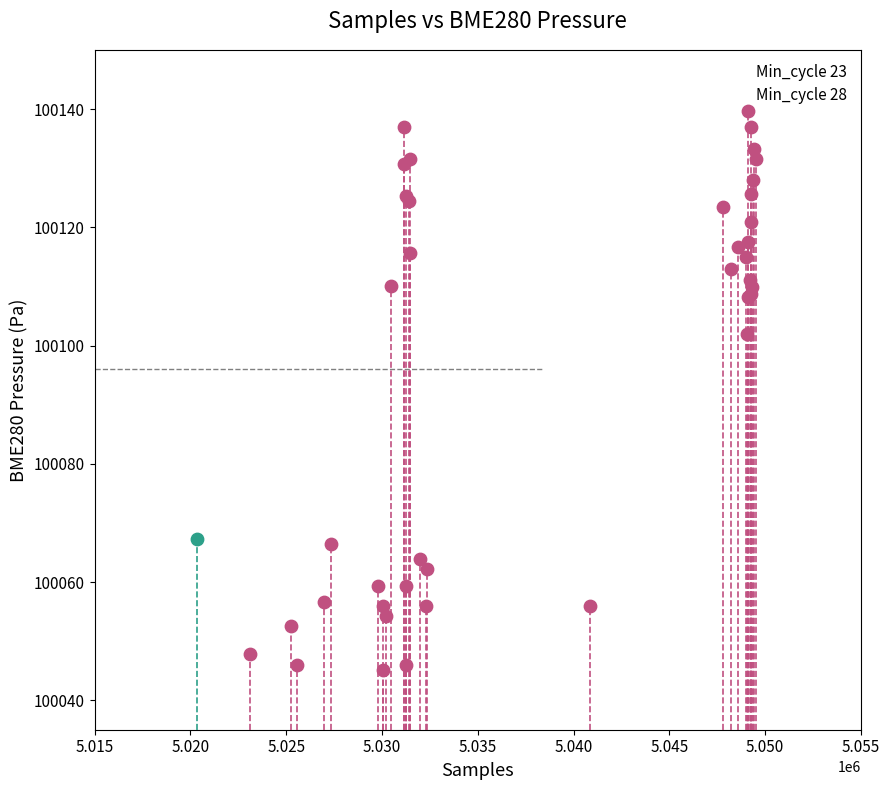

What are all the series names shown in the legend?

Min_cycle 23, Min_cycle 28